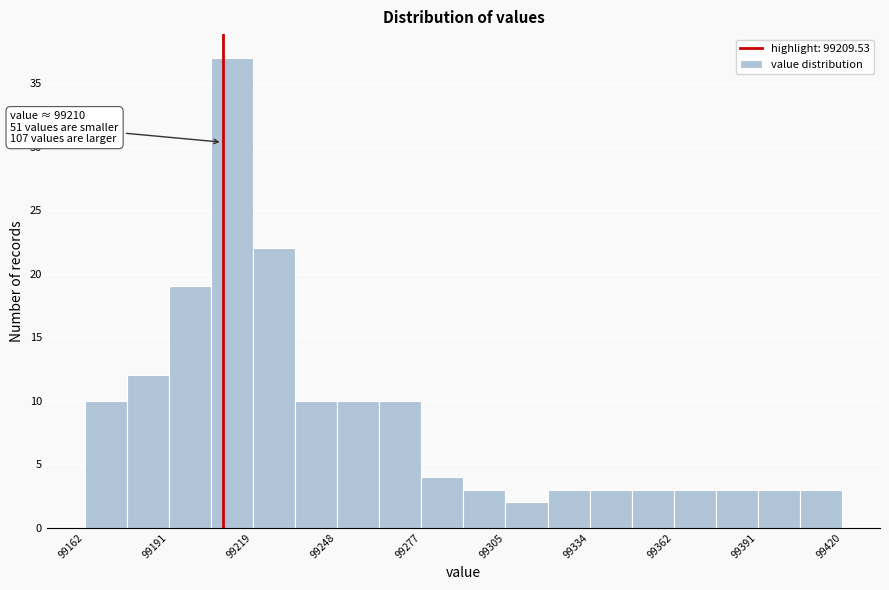

Read against the x-axis, roughly where is the centre of the tallest bar?

99215